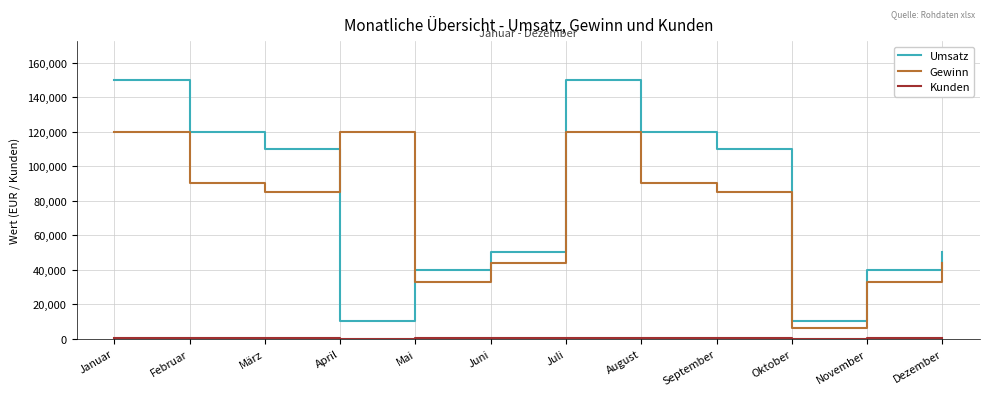

What is the average value of the Gewinn series?

72500